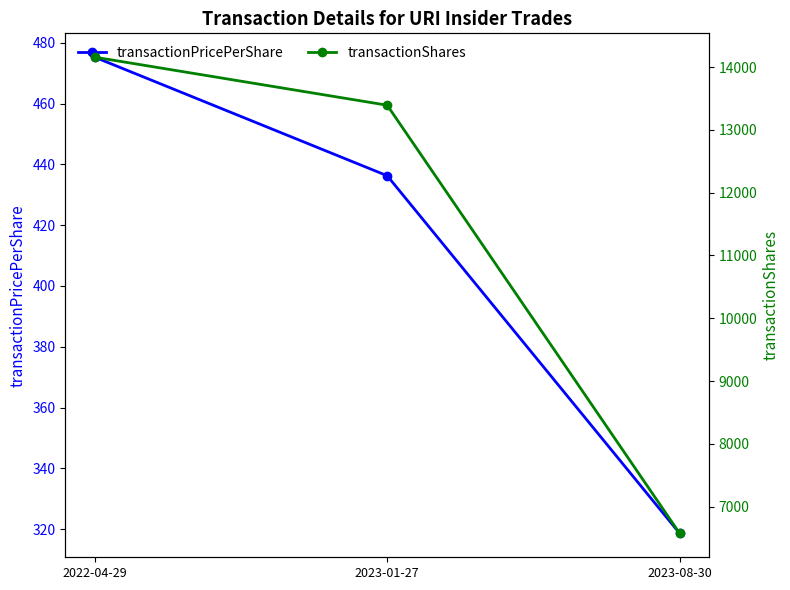

Rank the series by their maximum value, from highest to lowest.

transactionShares, transactionPricePerShare